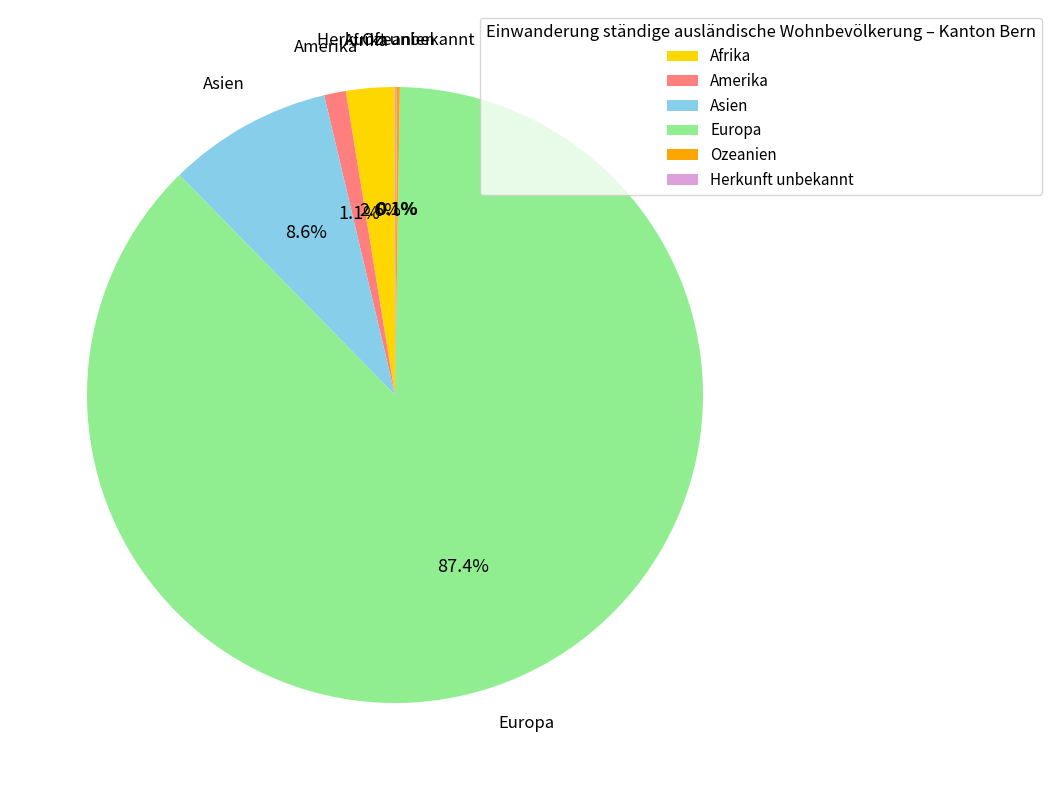

Which category has the biggest portion of the pie?

Europa